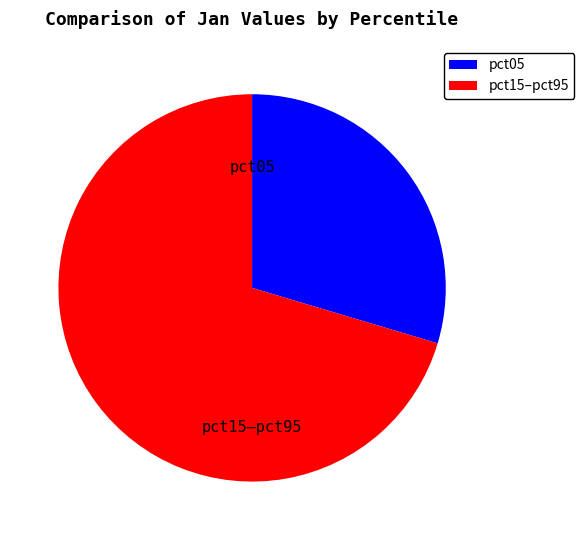

Does any single category account for the majority?

Yes